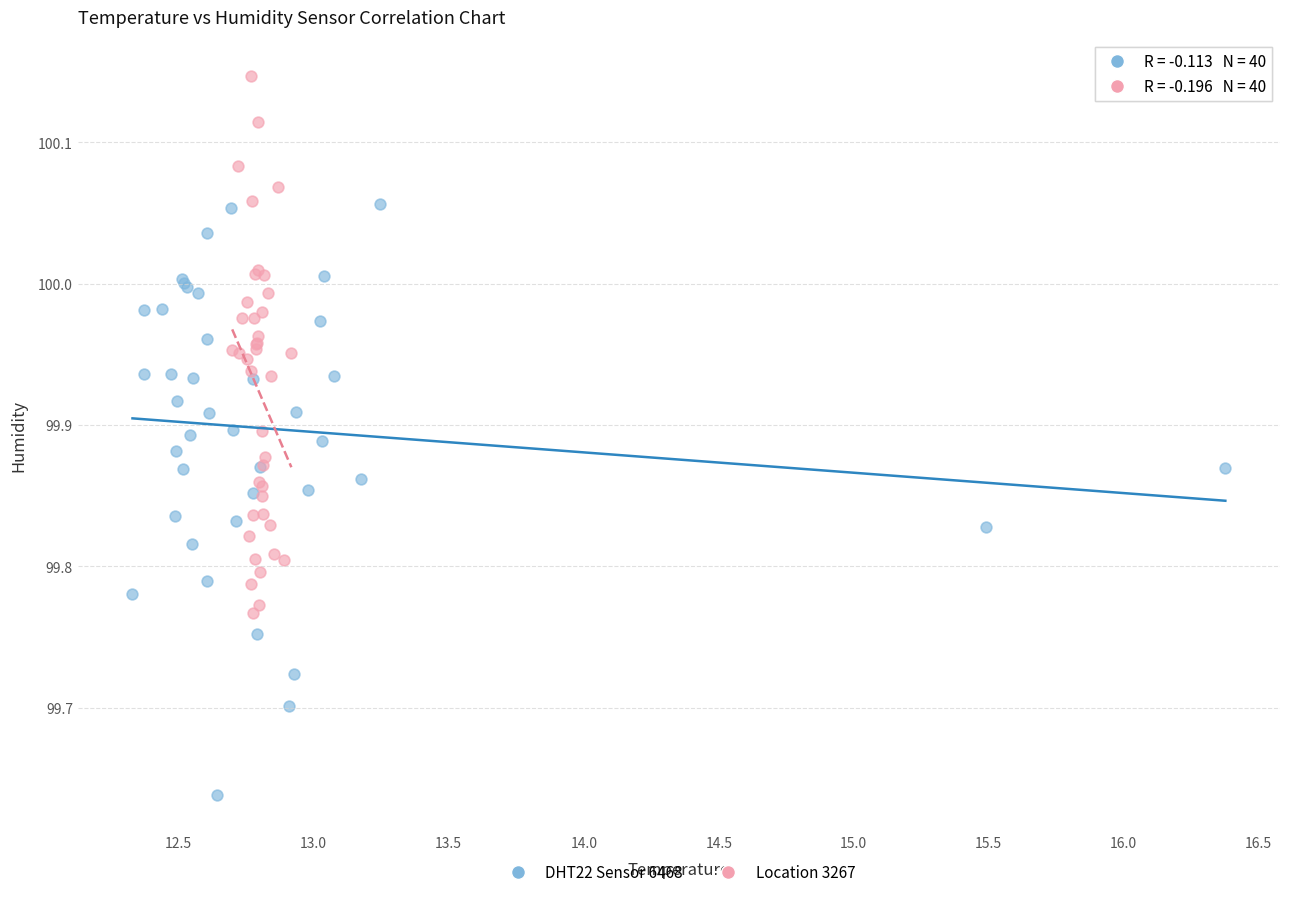

Which series contains the highest Y value?

Location 3267